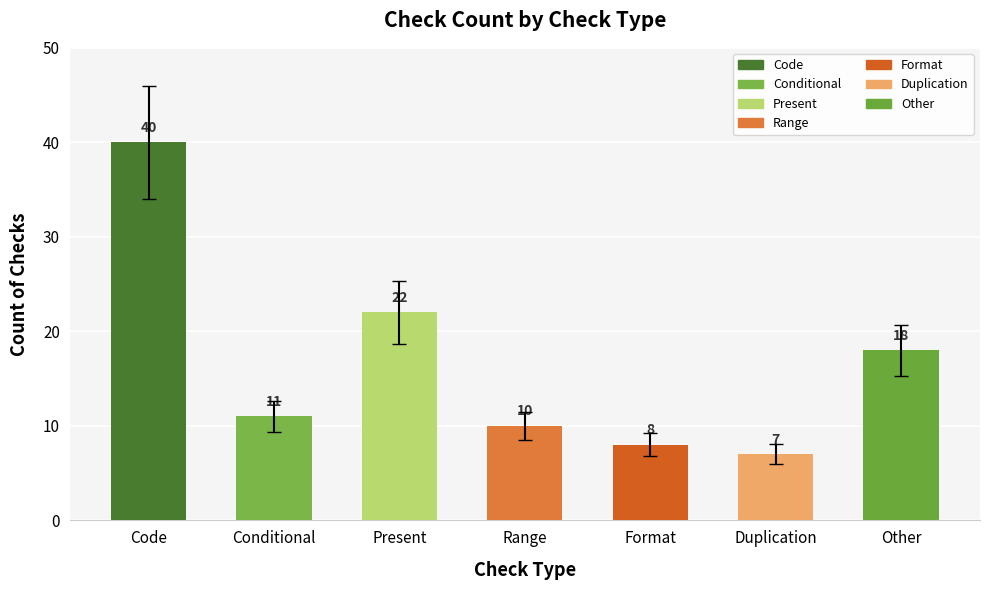

How many data points does each series have?

7